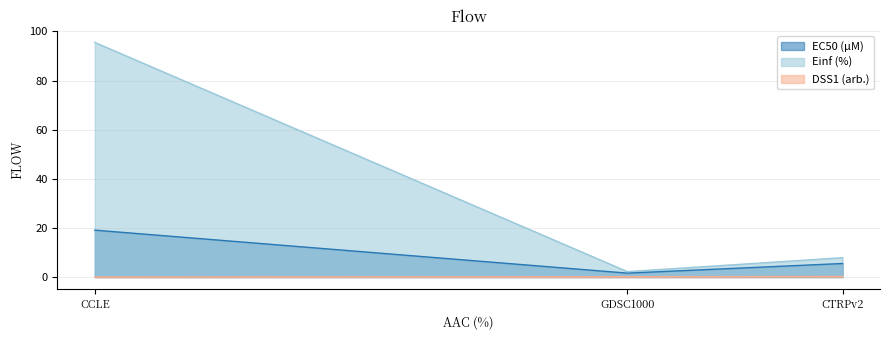

What is the value of the EC50 (µM) point at the 3rd from the left?

5.5